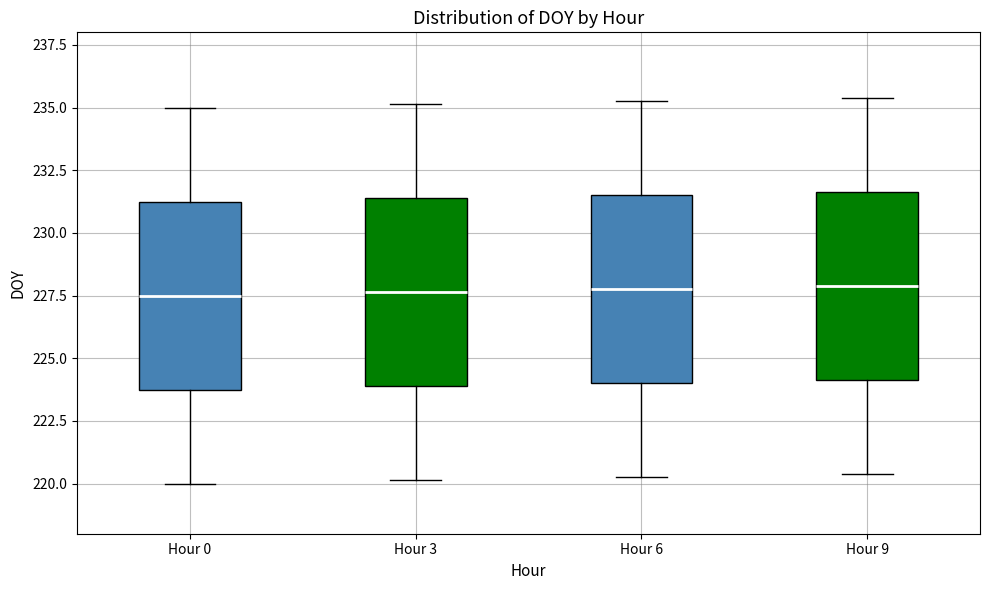

Reading left to right, read every box against the y-axis: the position of its median line, the range the box covers, and the ends of its whiskers. The values are not printed on the chart, so give them approximately, as read against the axis.

Hour 0: median 227.5, box 224.0 to 231.5, whiskers 220.0 to 235.0
Hour 3: median 227.5, box 224.0 to 231.5, whiskers 220.0 to 235.0
Hour 6: median 228.0, box 224.0 to 231.5, whiskers 220.5 to 235.5
Hour 9: median 228.0, box 224.0 to 231.5, whiskers 220.5 to 235.5